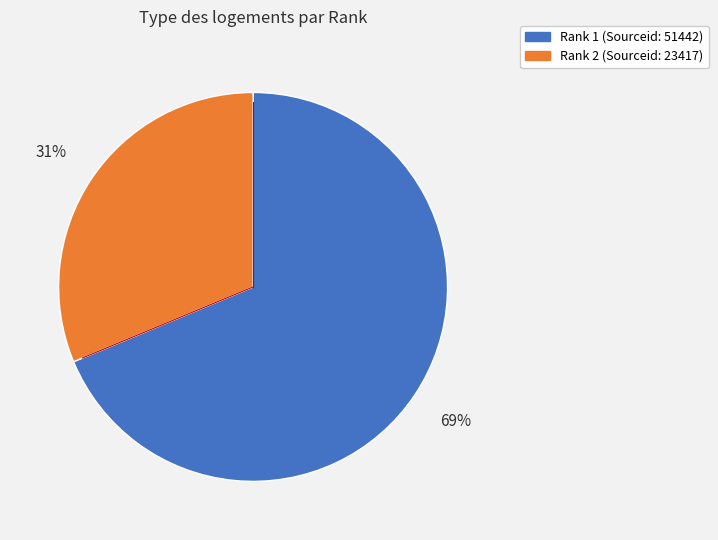

To the nearest percent, what is the average slice percentage?

50%